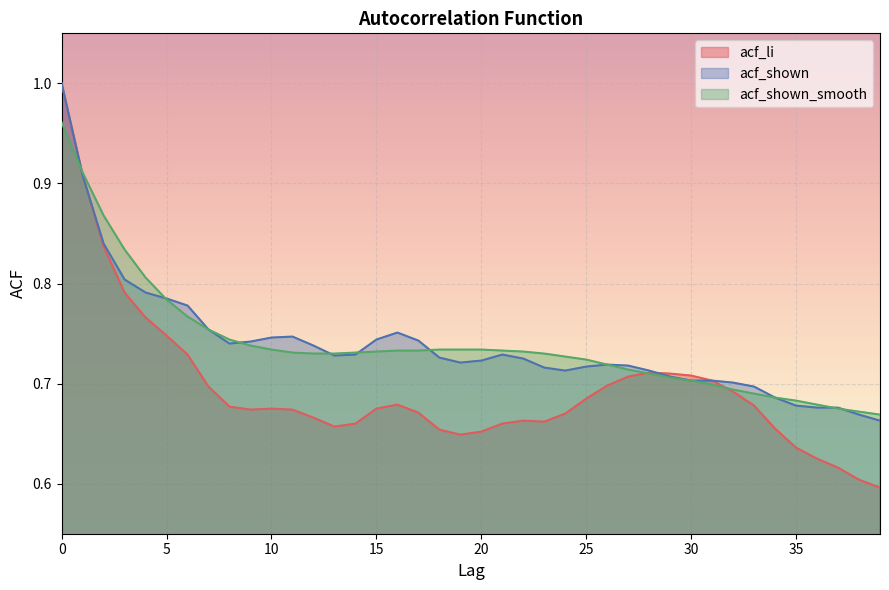

The value of acf_shown at 23 is 0.7. True or false?

True